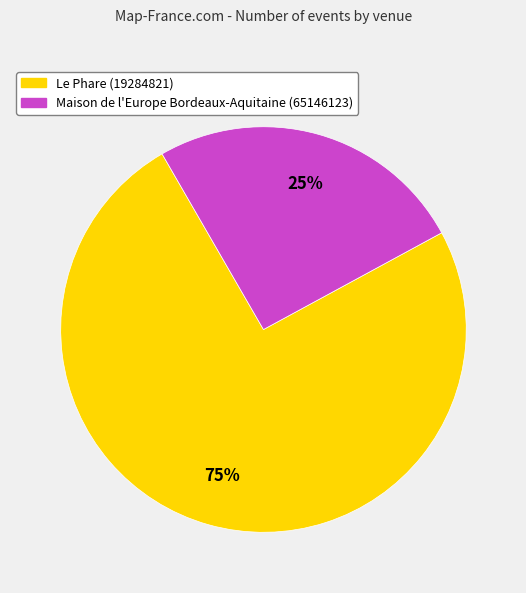

Count the number of slices in the pie.

2